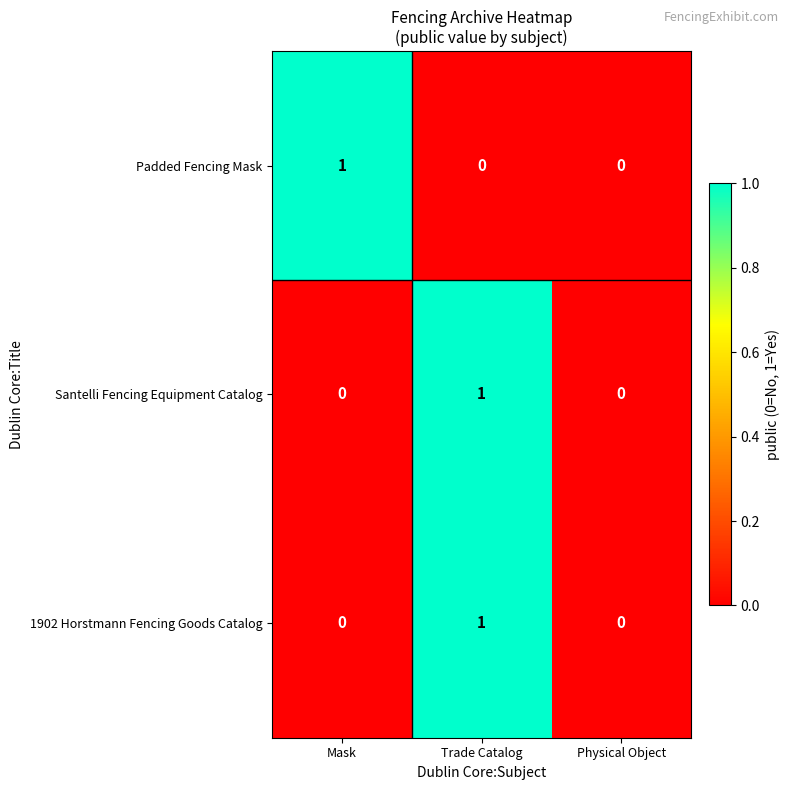

Which series changed the most between Mask and Physical Object?

Padded Fencing Mask